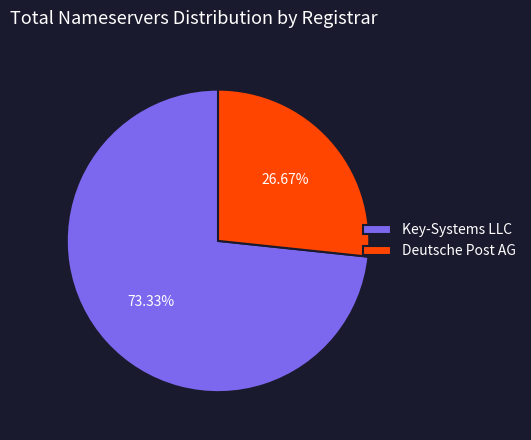

What is the largest slice in the pie chart?

Key-Systems LLC